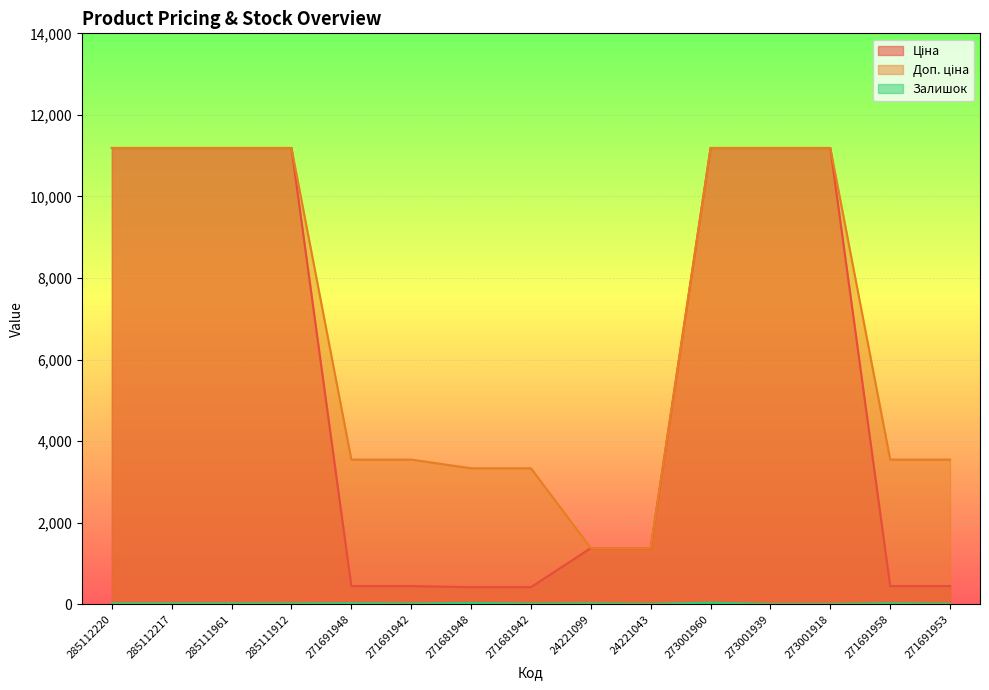

What is the difference between the maximum and minimum values in the Залишок series?

38.0